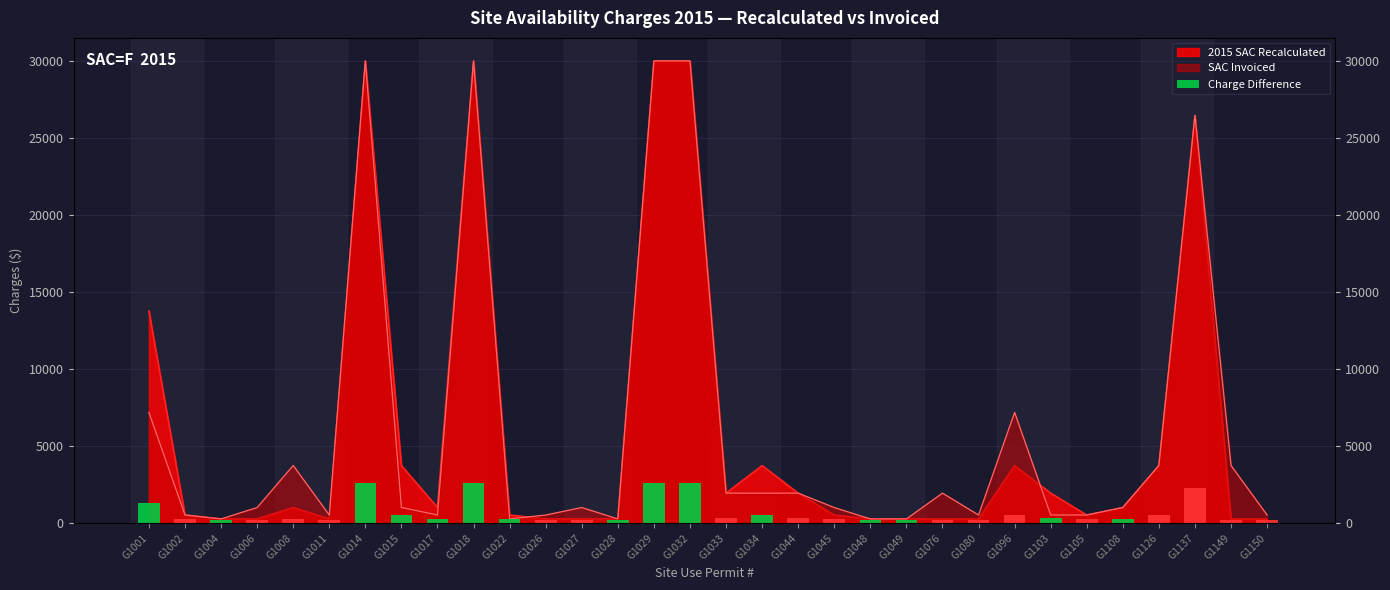

How many bars are there in total?

32